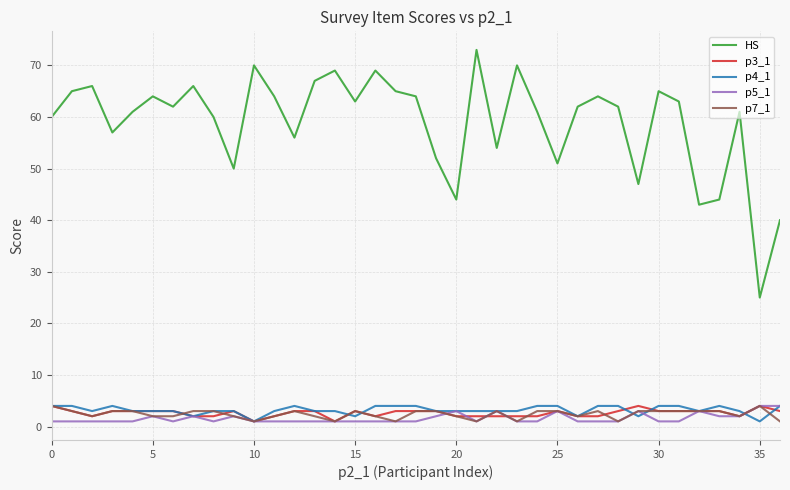

What is the maximum value shown in the chart?

73